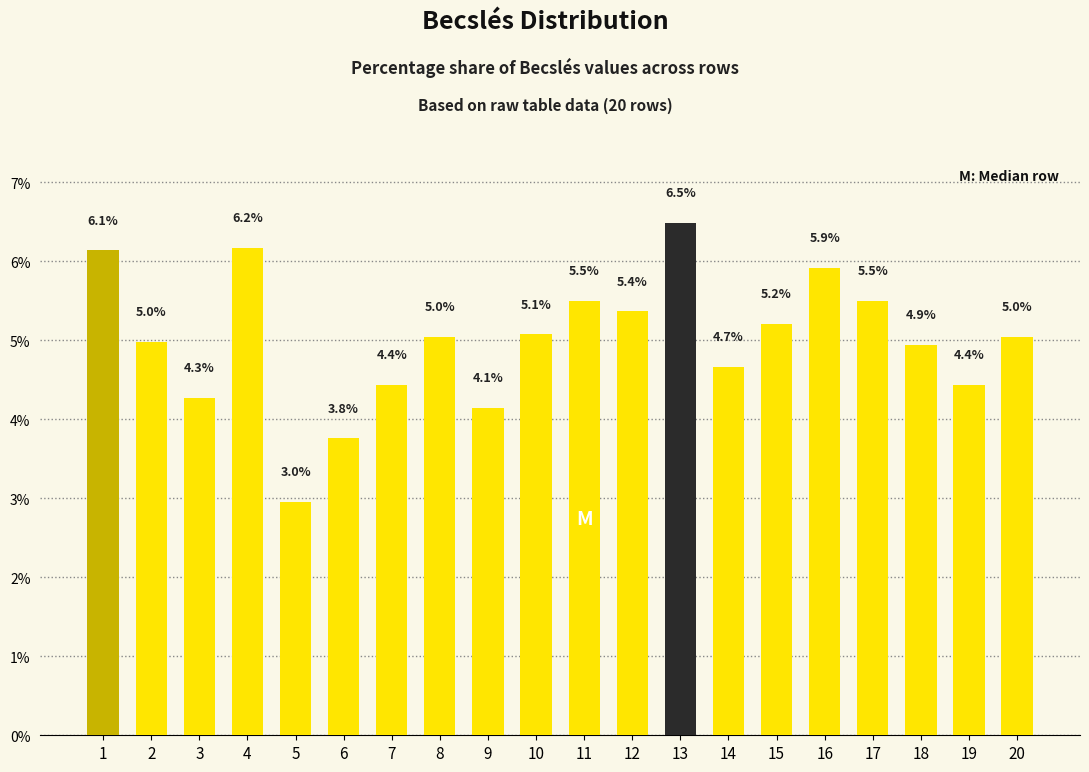

What is the maximum value shown in the chart?

6.5